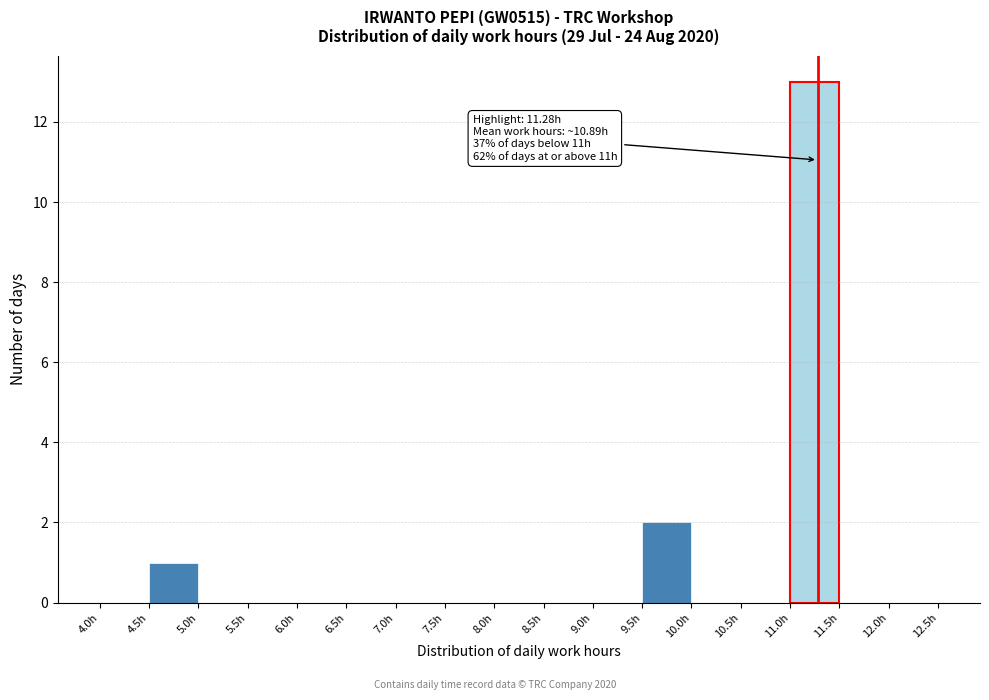

Over which range of the x-axis is the bar tallest?

11.0 to 11.5